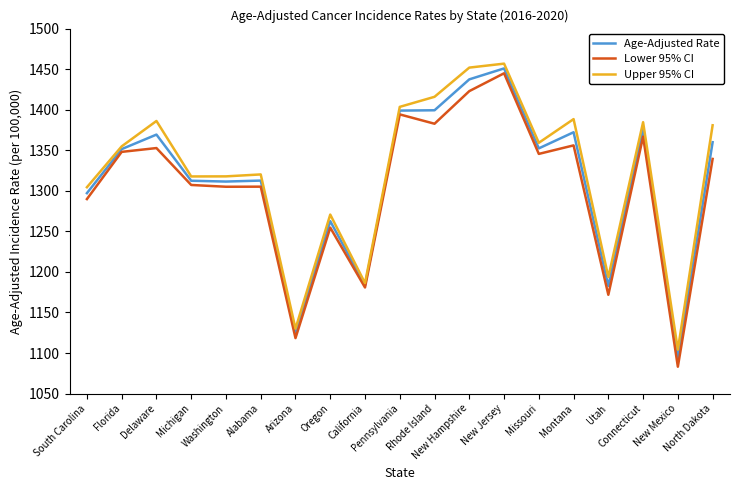

Rank the series by their average value, from lowest to highest.

Lower 95% CI, Age-Adjusted Rate, Upper 95% CI